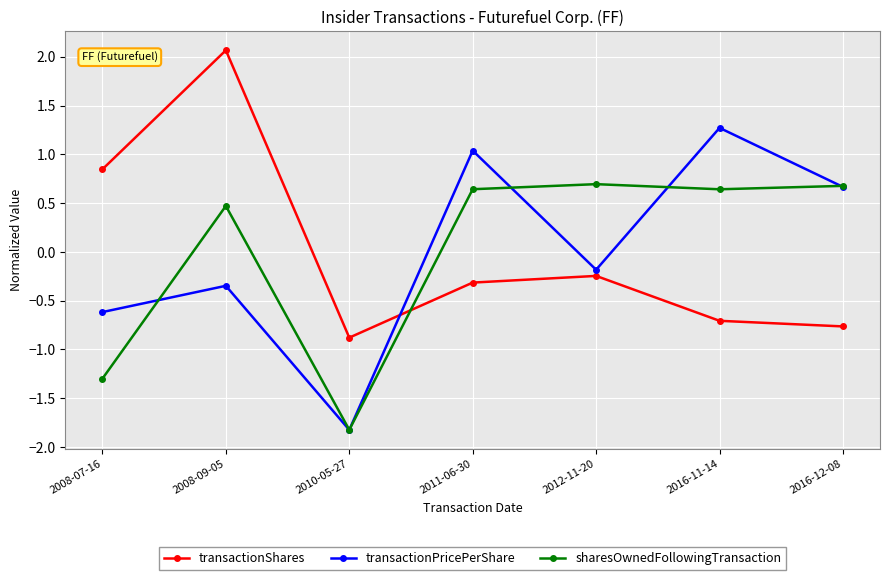

Which category has the lowest value in the transactionPricePerShare series?

2010-05-27